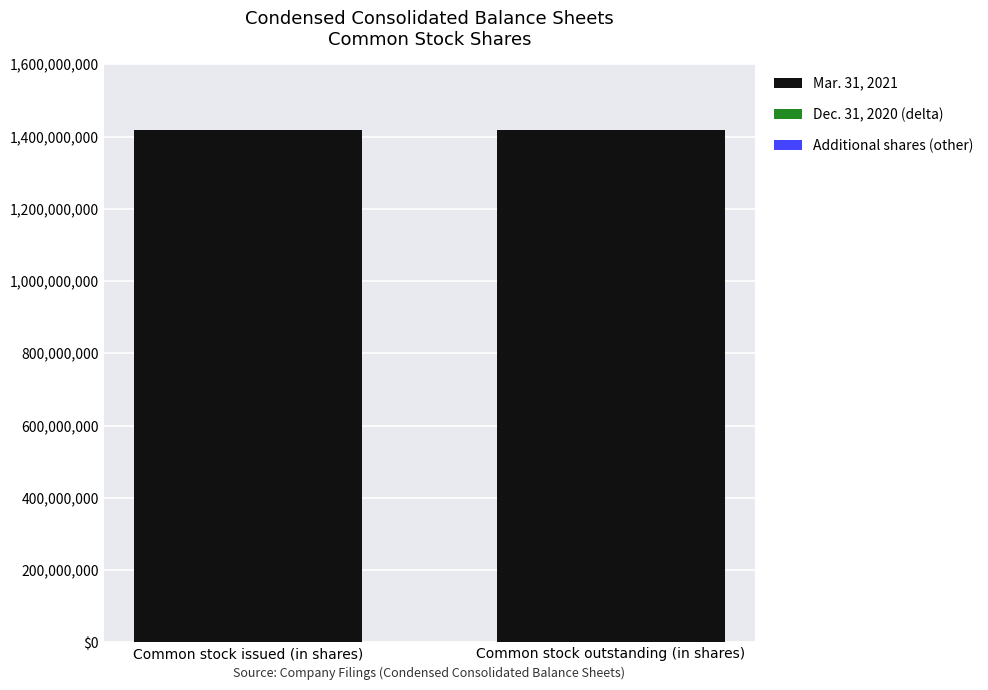

Is the value of Additional shares (other) at Common stock issued (in shares) greater than the value of Dec. 31, 2020 (delta) at Common stock outstanding (in shares)?

No